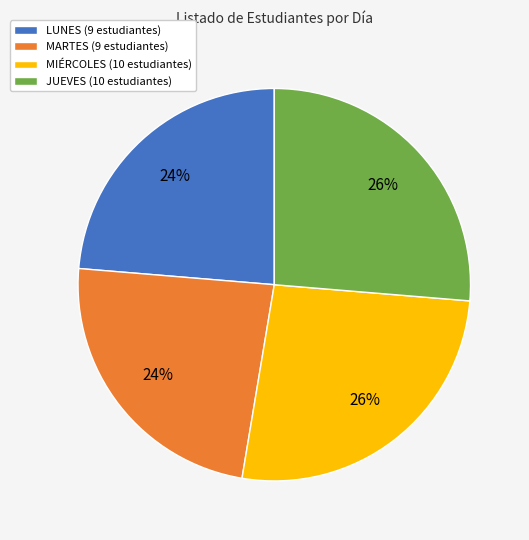

Is the sum of JUEVES and MIÉRCOLES greater than half?

Yes